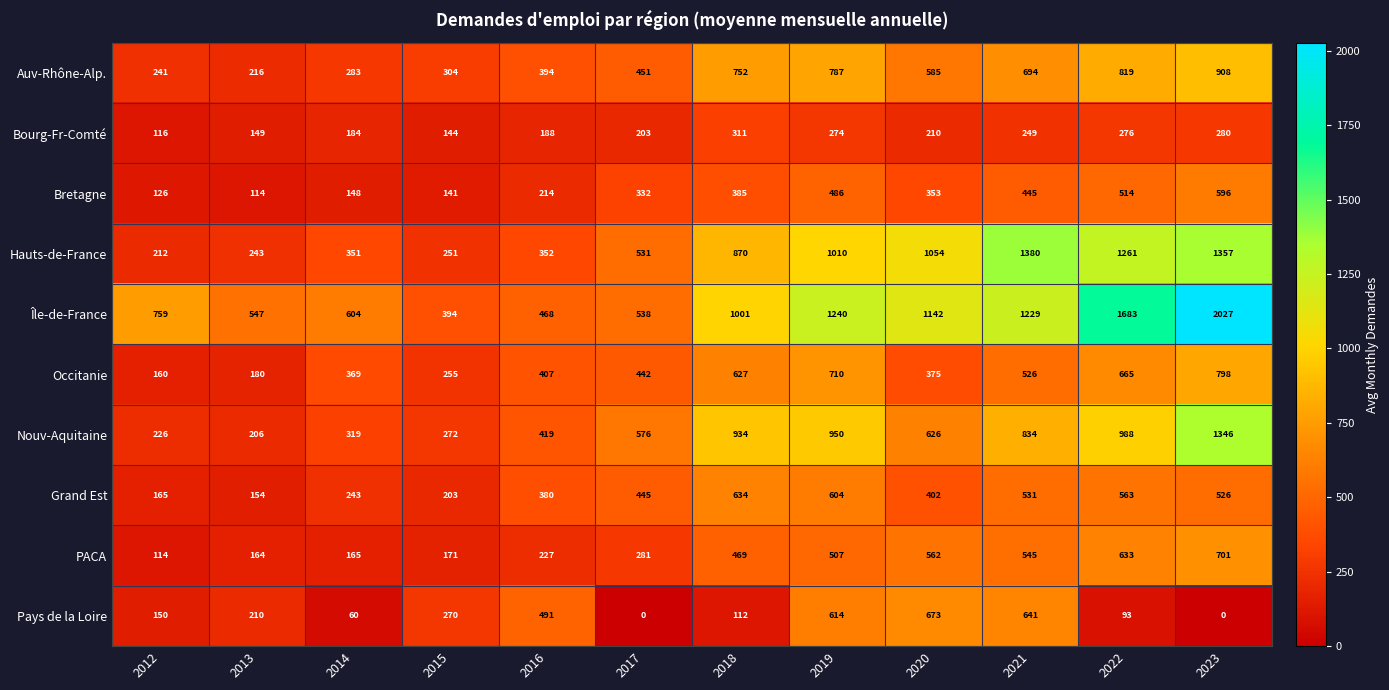

The value of Bourg-Fr-Comté at 2023 is 280. True or false?

True